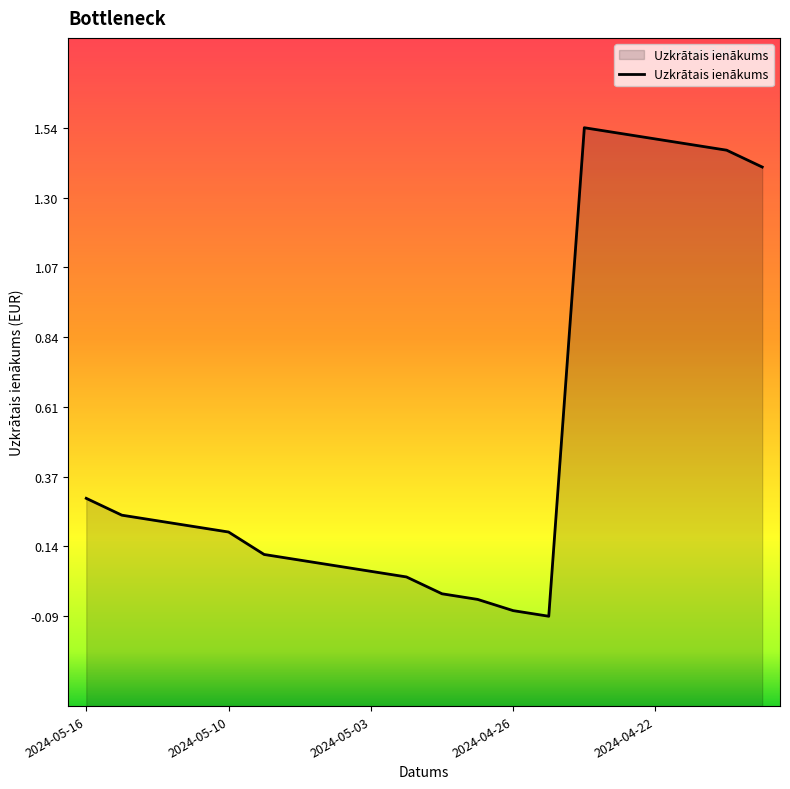

At which label is the value closest to 0?

2024-04-30